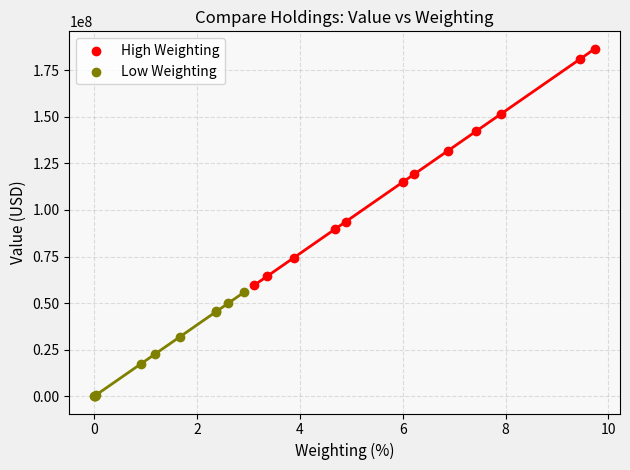

Which series contains the lowest Y value?

Low Weighting